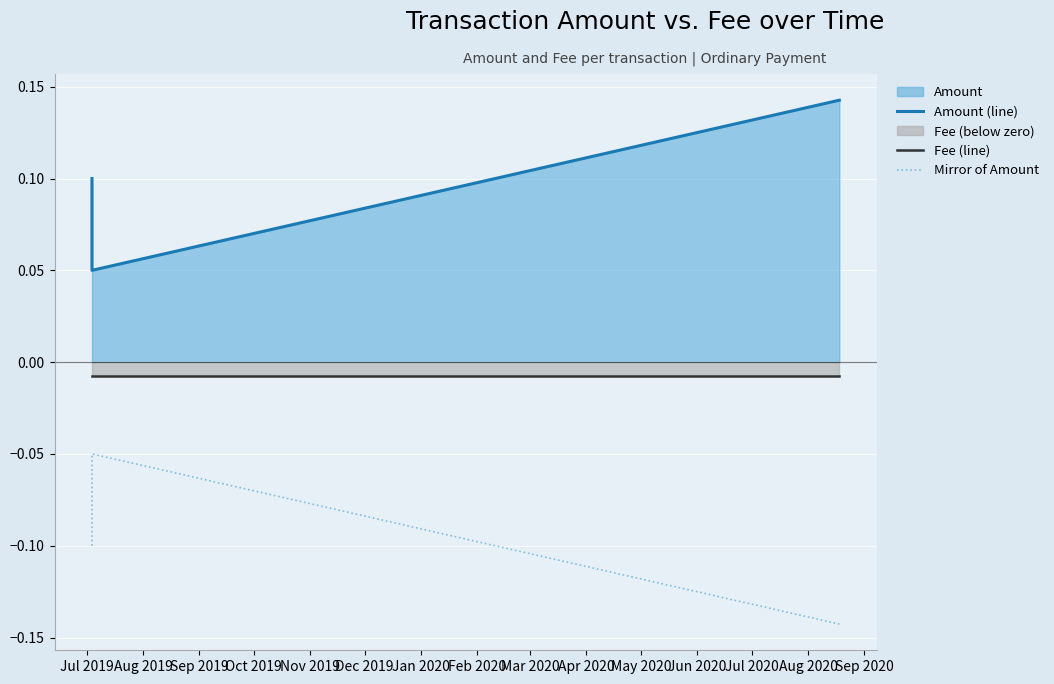

Rank the series by their average value, from lowest to highest.

Mirror of Amount, Fee (line), Amount (line)